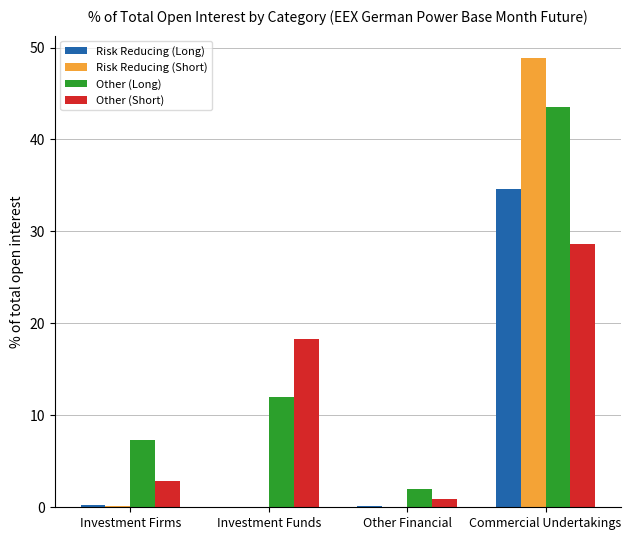

At which label does Risk Reducing (Long) reach its peak?

Commercial Undertakings